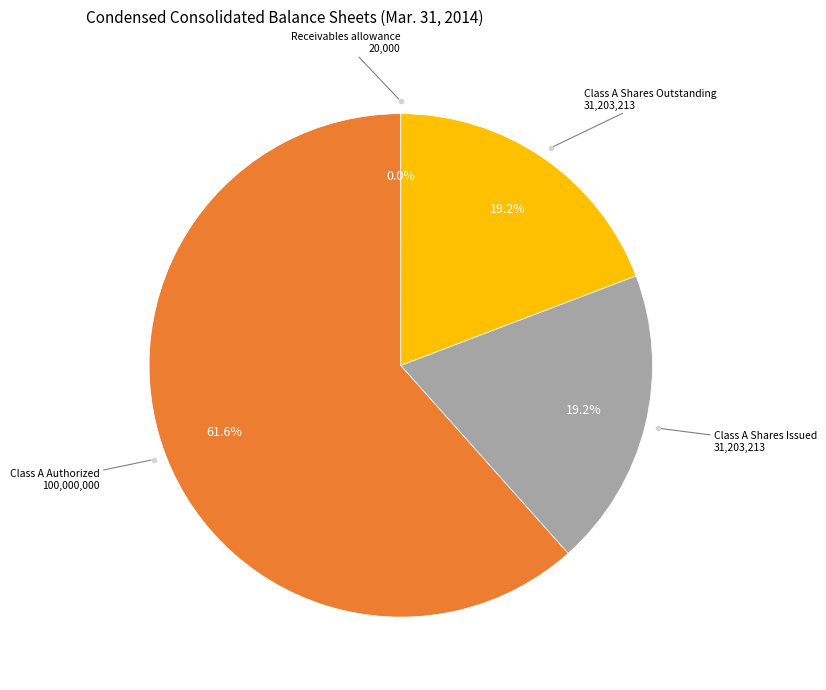

Is there a majority slice in this chart?

Yes